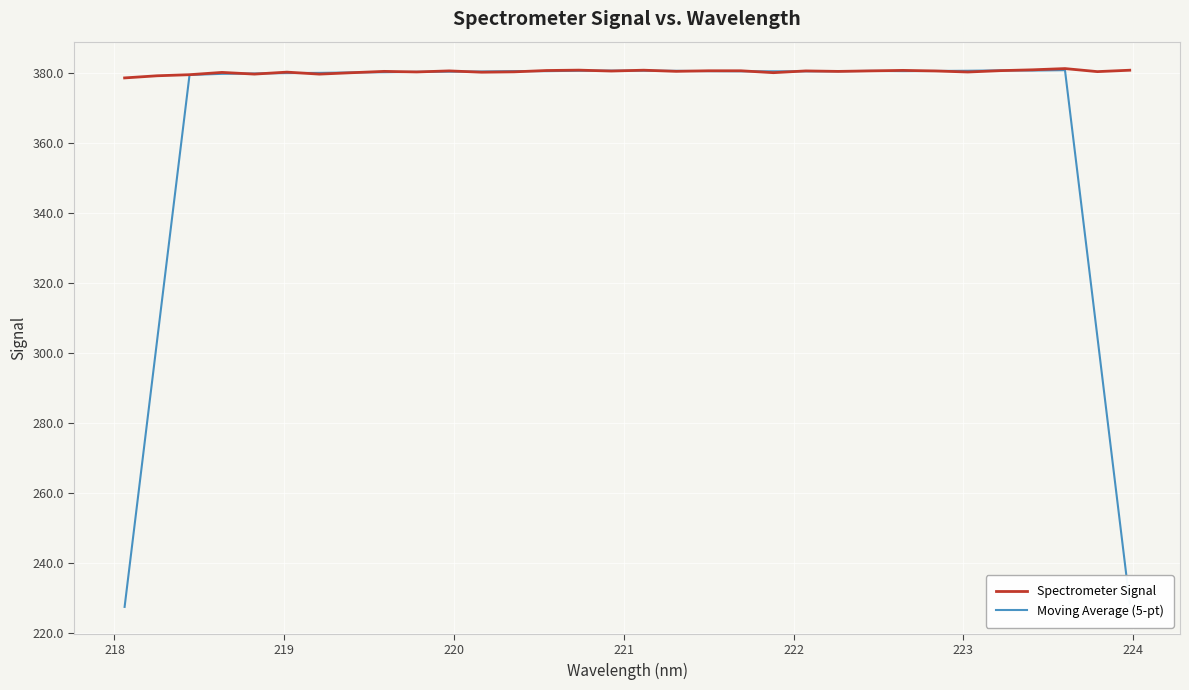

At how many categories does at least one series exceed 316?

32